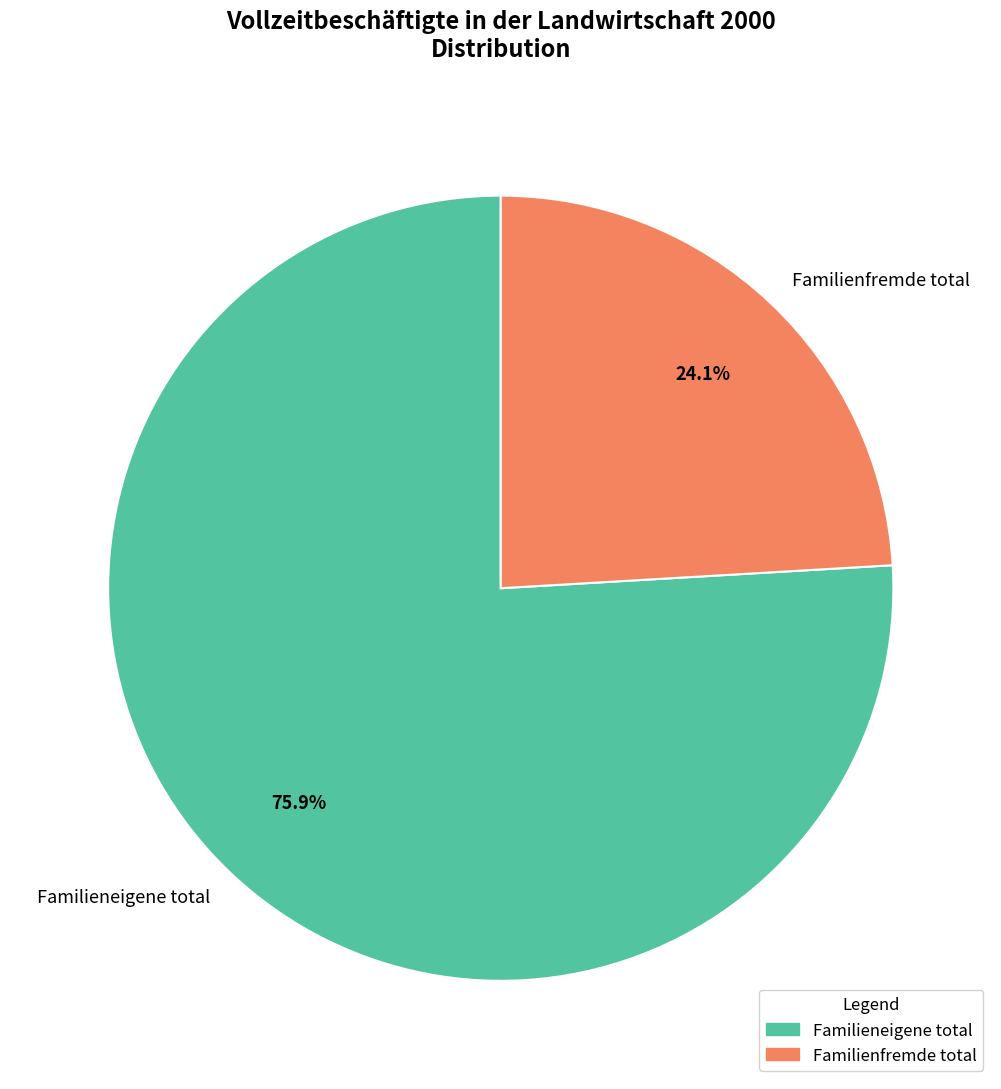

Rank the categories by value from highest to lowest.

Familieneigene total, Familienfremde total